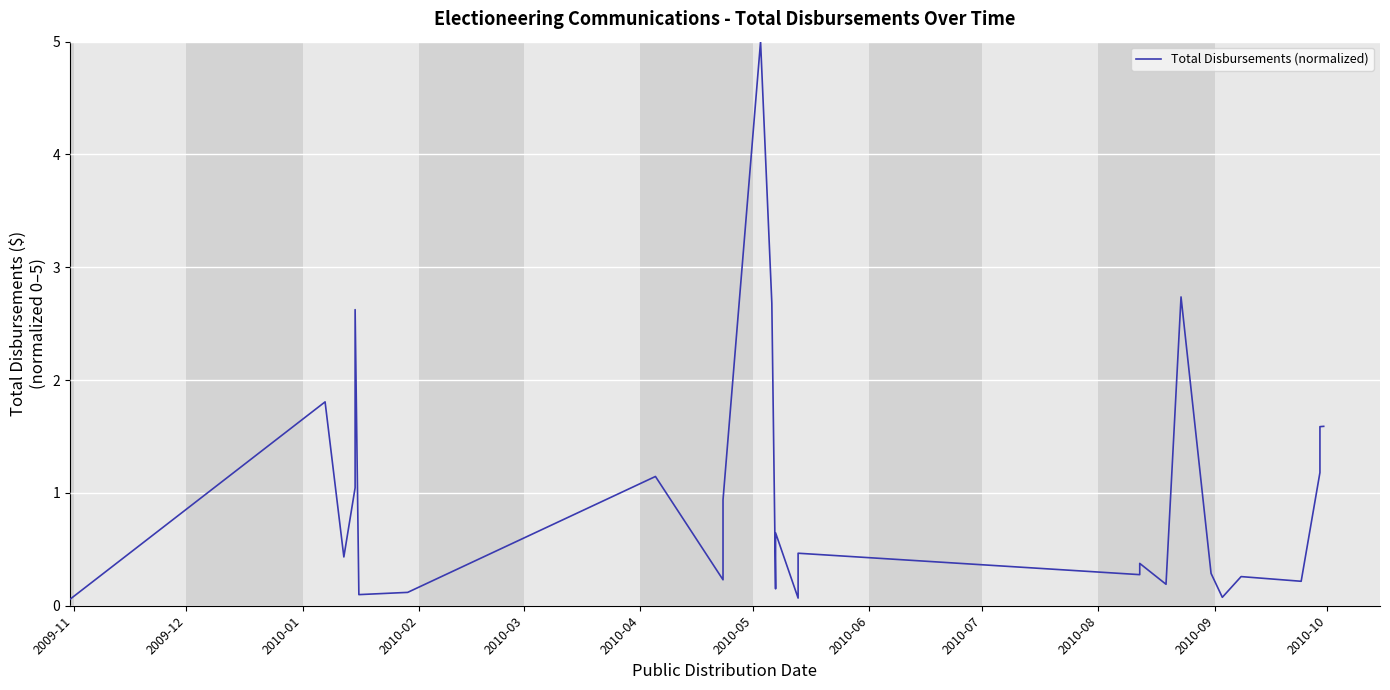

What is the label of the 25th point from the right?

2010-09